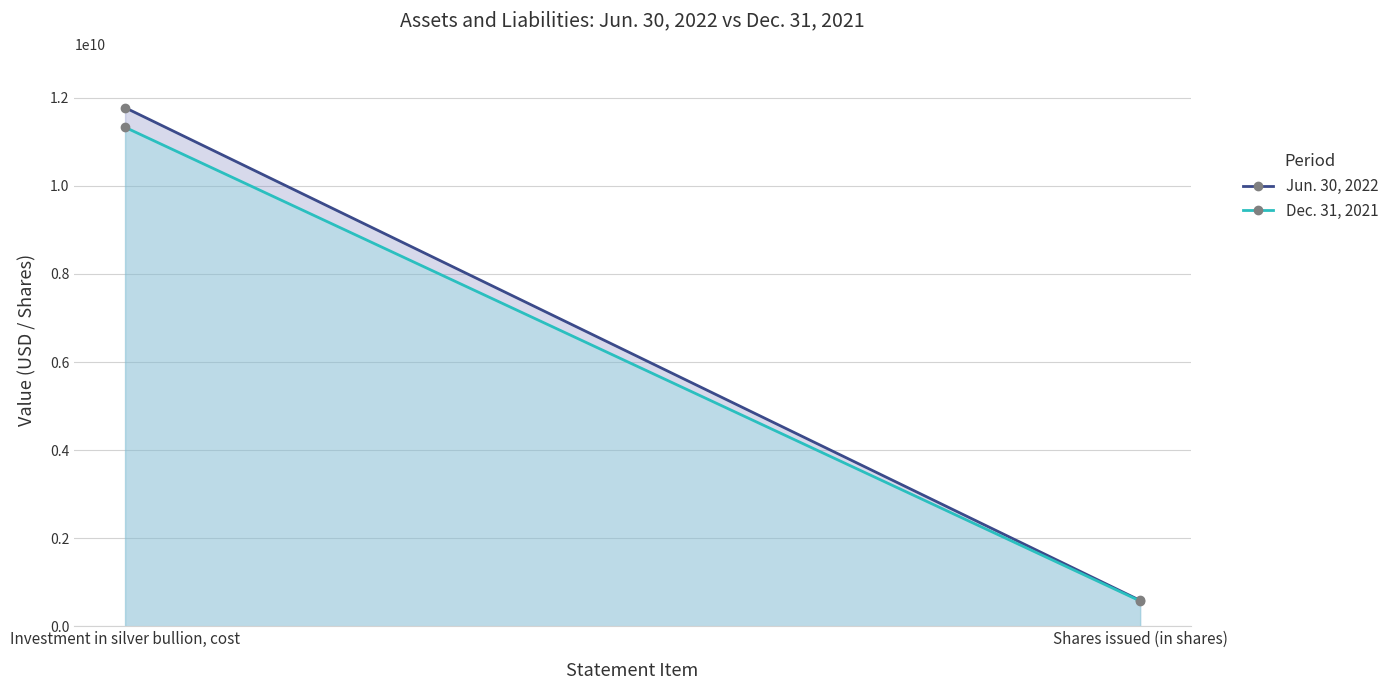

Rank the series by their average value, from highest to lowest.

Jun. 30, 2022, Dec. 31, 2021